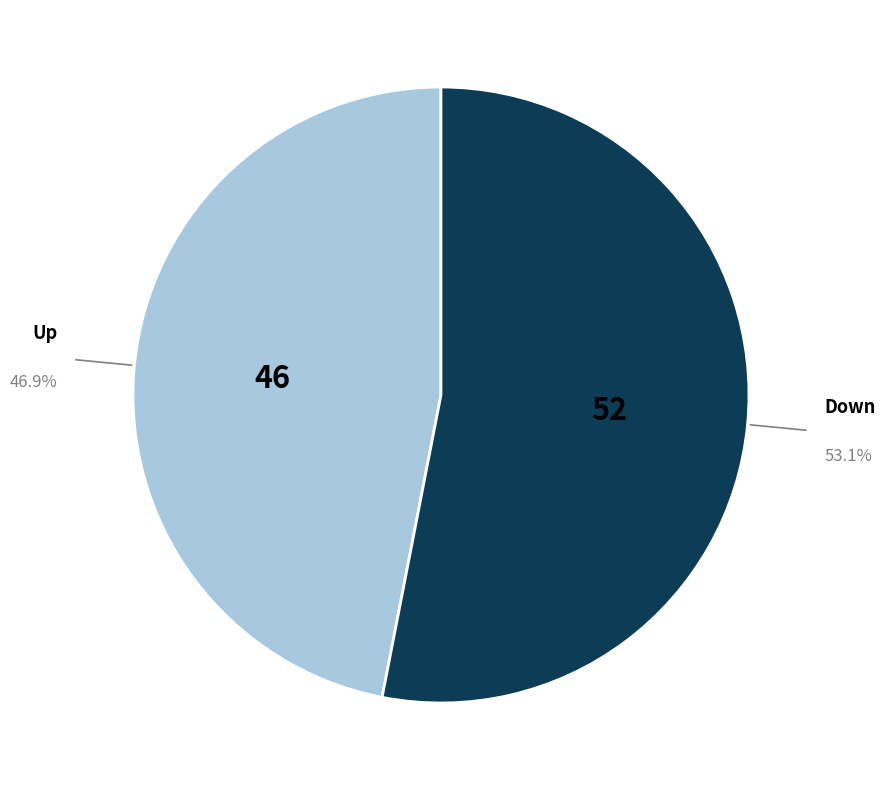

Is the sum of Down and Up greater than half?

Yes